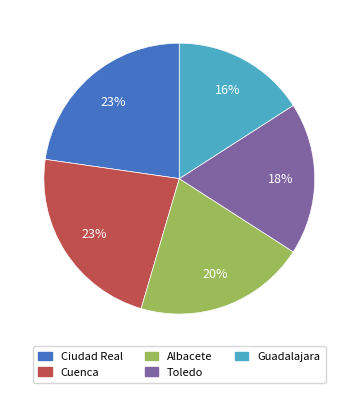

Count the number of slices in the pie.

5